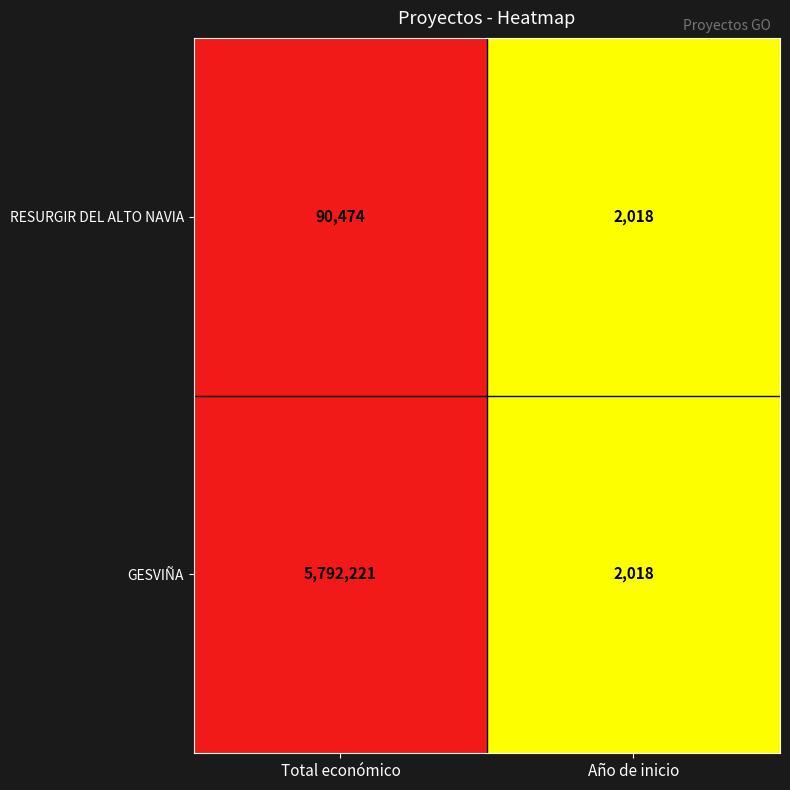

Reading left to right, list all the values displayed in this chart.

RESURGIR DEL ALTO NAVIA: Total económico=90474	Año de inicio=2018
GESVIÑA: Total económico=5792221	Año de inicio=2018